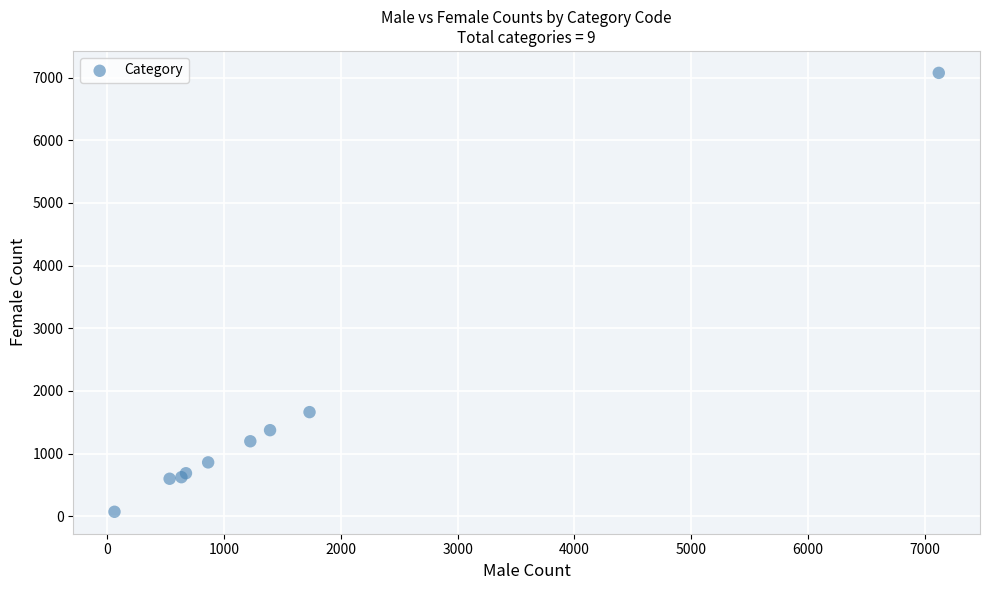

What Y value in the scatter plot is closest to 3573?

1662